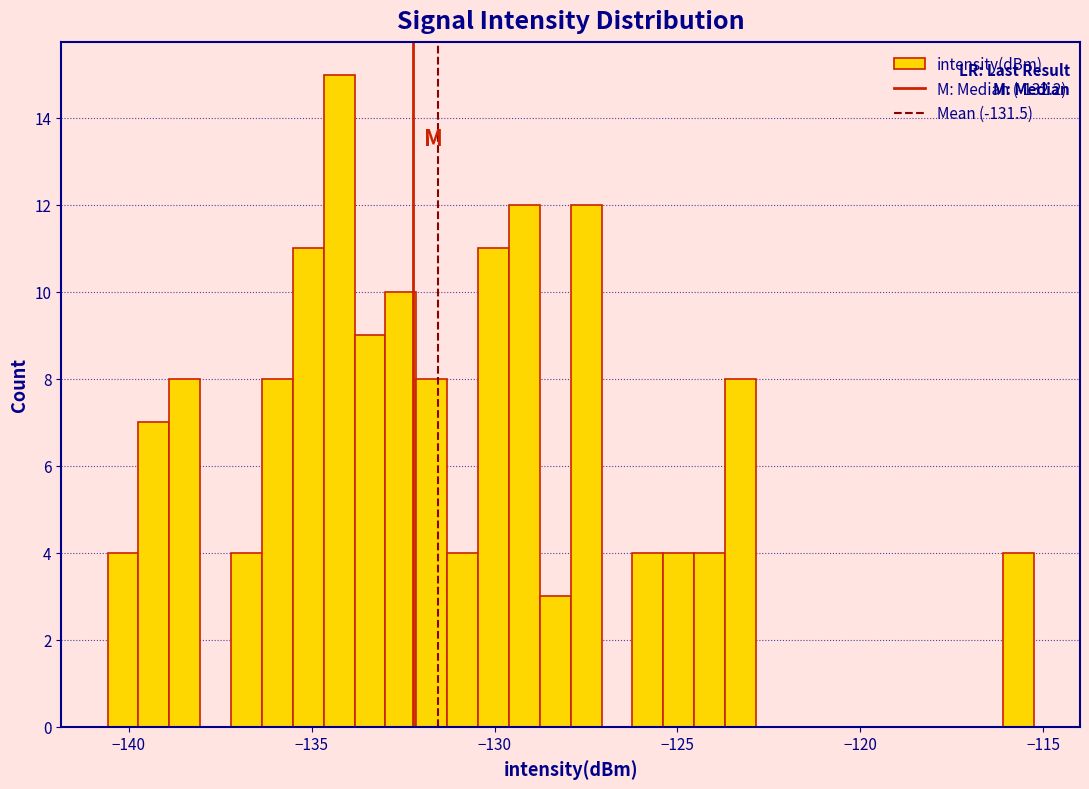

Read against the x-axis, roughly where is the centre of the tallest bar?

-134.5